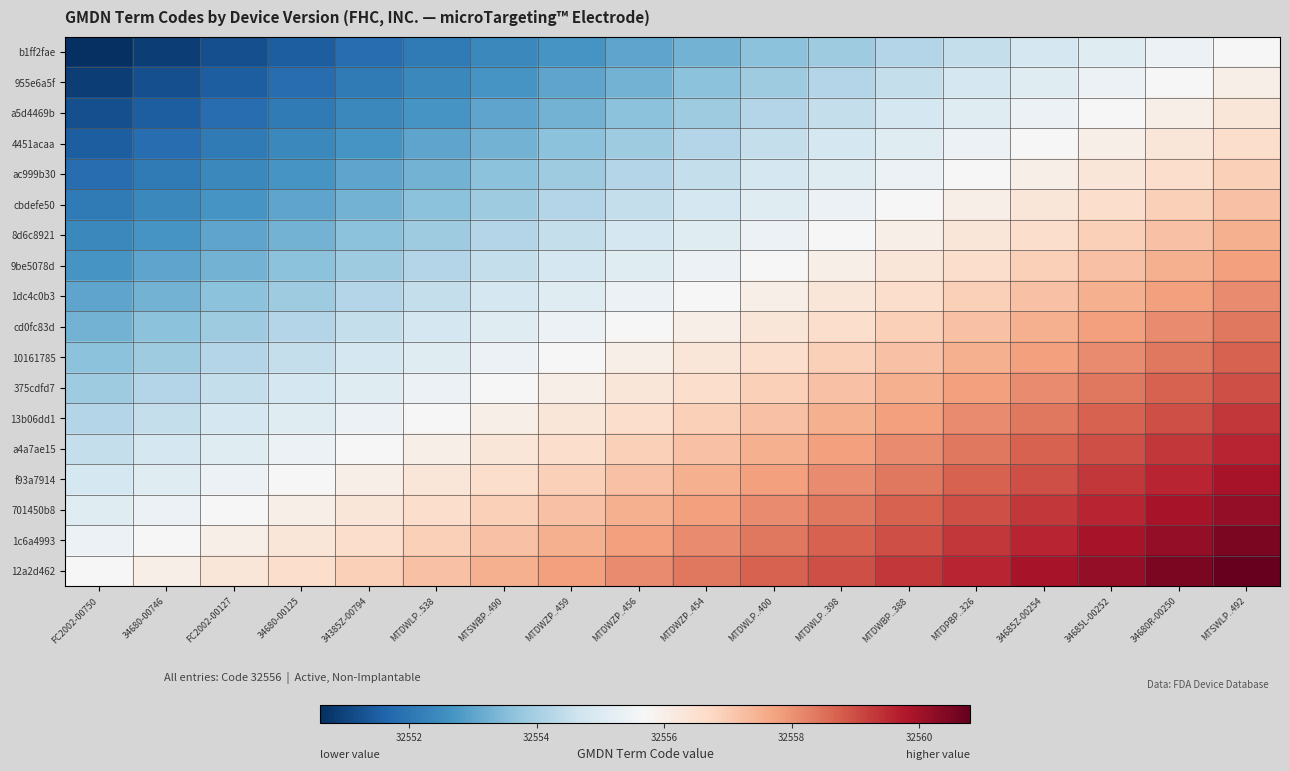

At which category does the chart reach its peak across all series?

MTSWLP..492